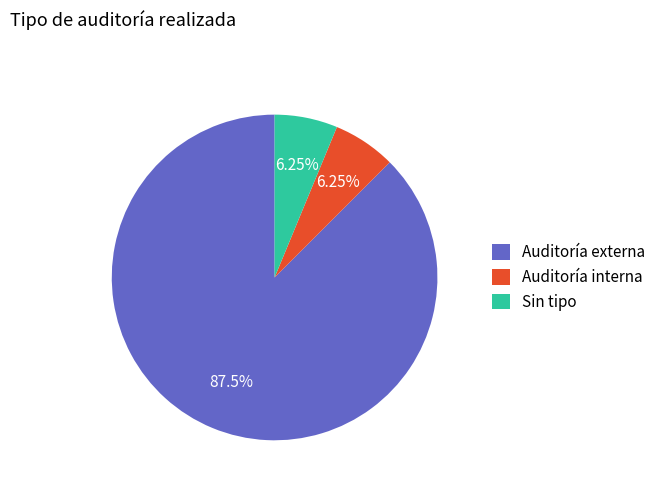

To the nearest percent, what is the difference between the largest and smallest slice percentages?

81%